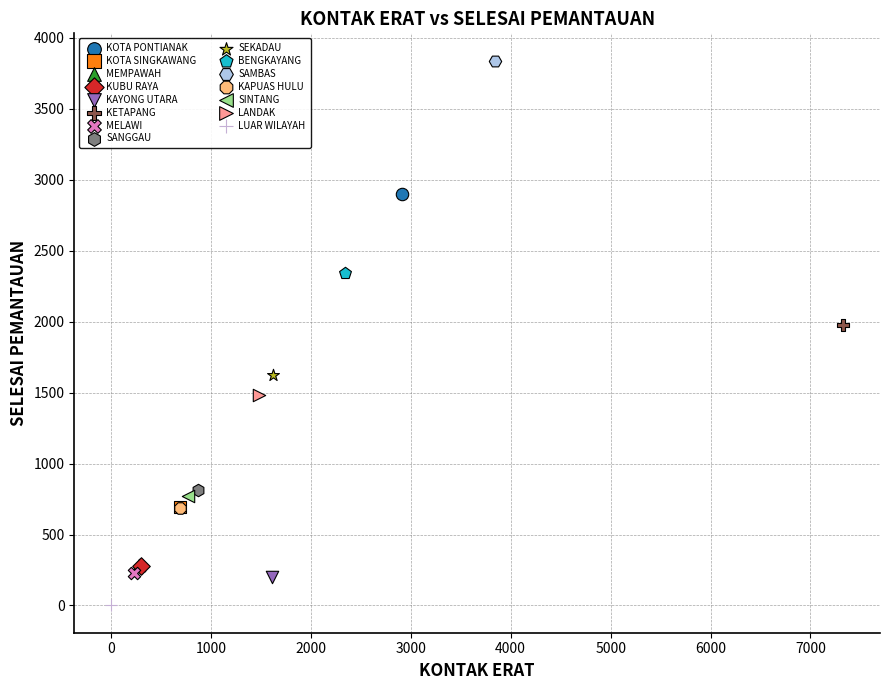

What are all the series names shown in the legend?

KOTA PONTIANAK, KOTA SINGKAWANG, MEMPAWAH, KUBU RAYA, KAYONG UTARA, KETAPANG, MELAWI, SANGGAU, SEKADAU, BENGKAYANG, SAMBAS, KAPUAS HULU, SINTANG, LANDAK, LUAR WILAYAH